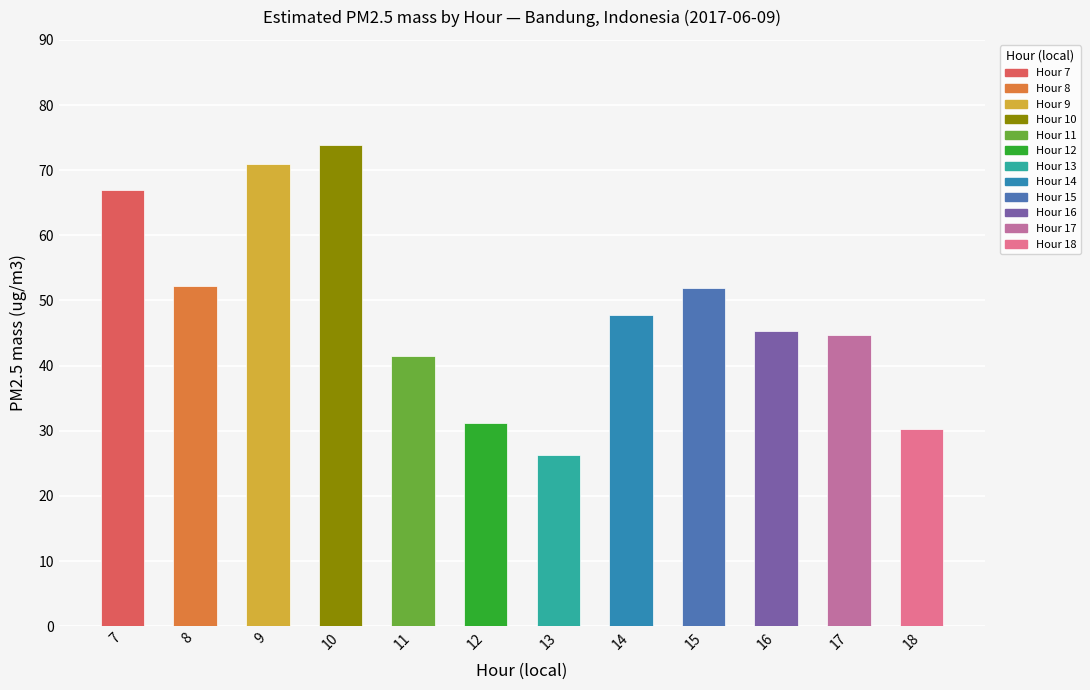

What is the minimum value shown in the chart?

26.3